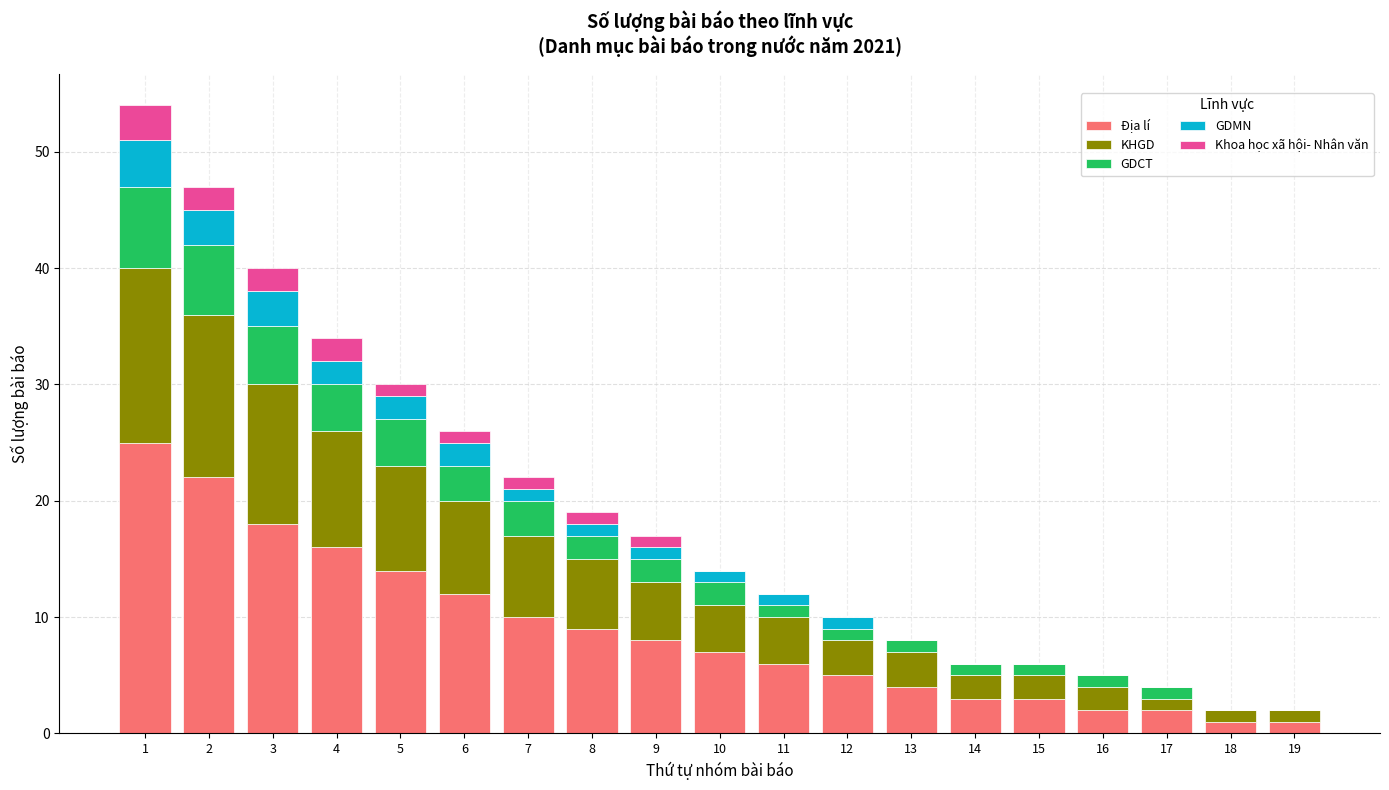

What is the sum of all Địa lí values?

168